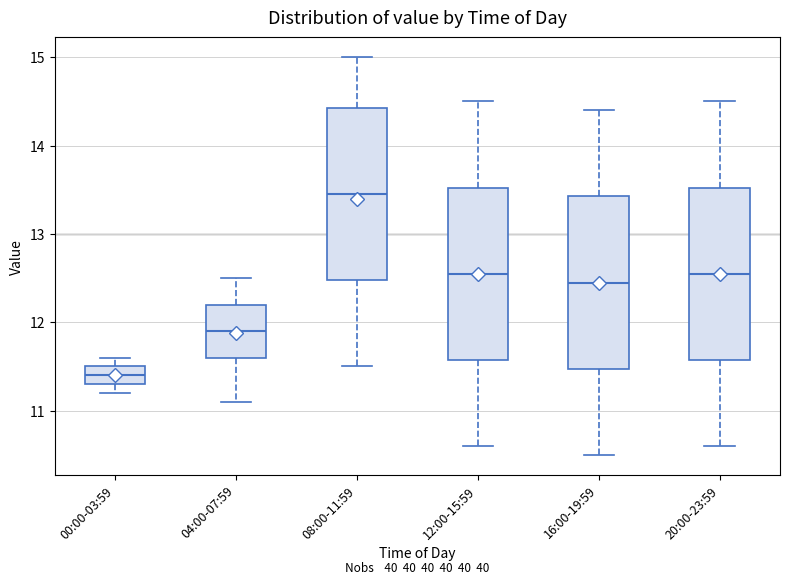

Reading left to right, read every box against the y-axis: the position of its median line, the range the box covers, and the ends of its whiskers. The values are not printed on the chart, so give them approximately, as read against the axis.

00:00-03:59: median 11.4, box 11.3 to 11.5, whiskers 11.2 to 11.6
04:00-07:59: median 11.9, box 11.6 to 12.2, whiskers 11.1 to 12.5
08:00-11:59: median 13.5, box 12.5 to 14.4, whiskers 11.5 to 15.0
12:00-15:59: median 12.6, box 11.6 to 13.5, whiskers 10.6 to 14.5
16:00-19:59: median 12.5, box 11.5 to 13.4, whiskers 10.5 to 14.4
20:00-23:59: median 12.6, box 11.6 to 13.5, whiskers 10.6 to 14.5